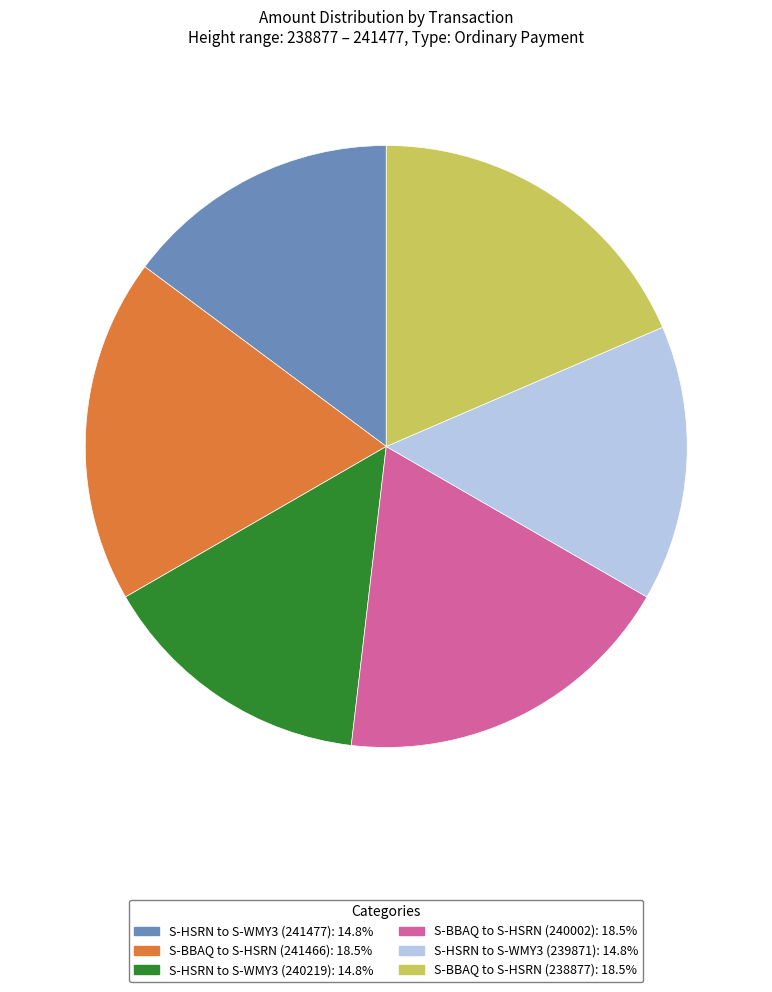

Is there any slice that represents more than half of the pie?

No